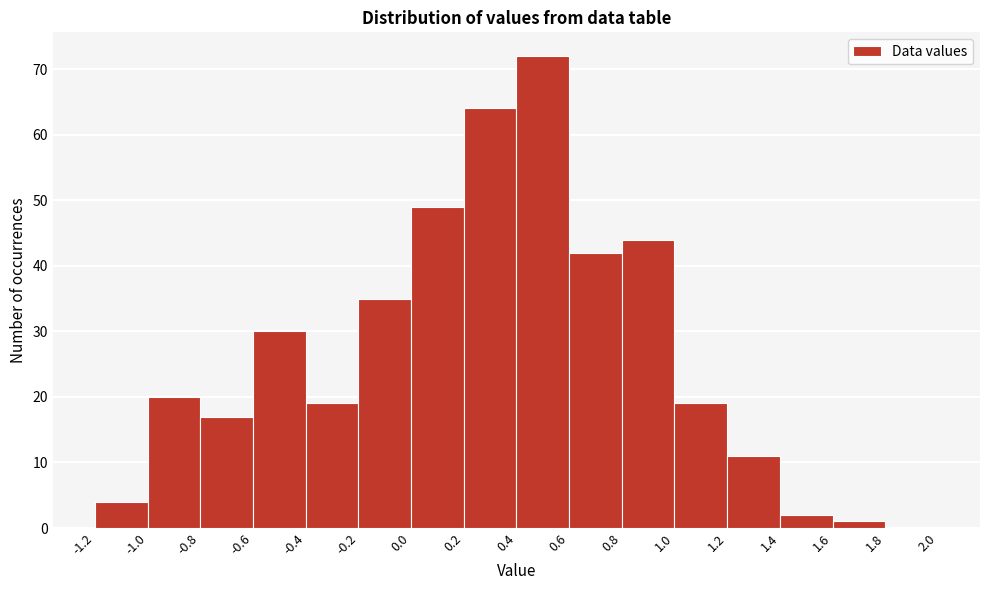

Which range on the x-axis has the tallest bar?

0.4 to 0.6